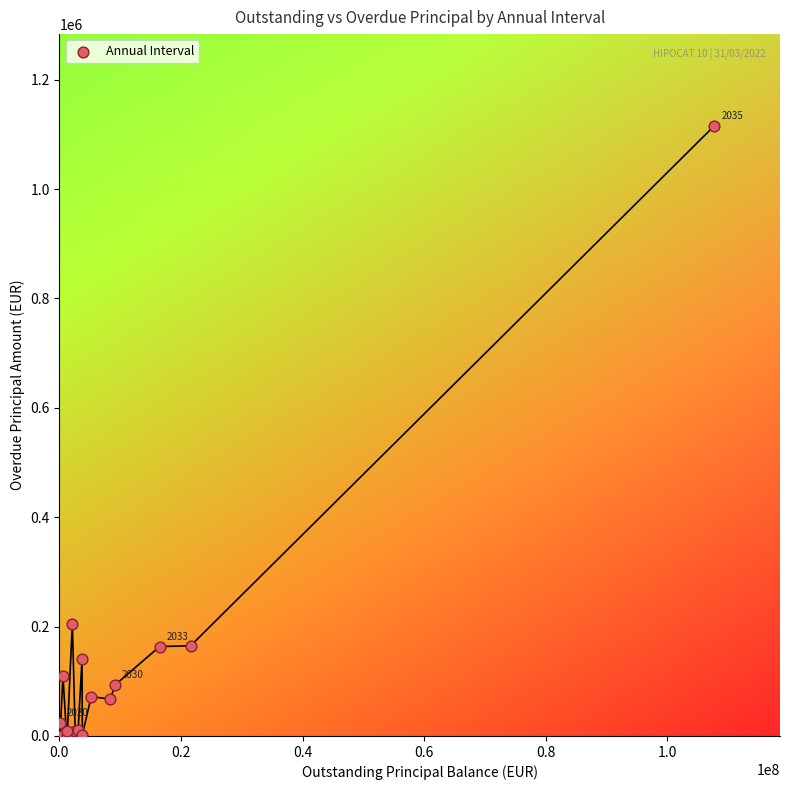

What Y value in the scatter plot is closest to 557911?

205622.7